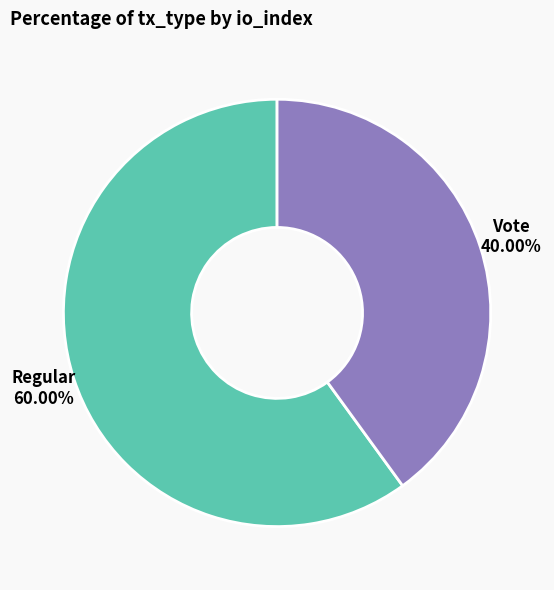

How many slices are in this pie chart?

2